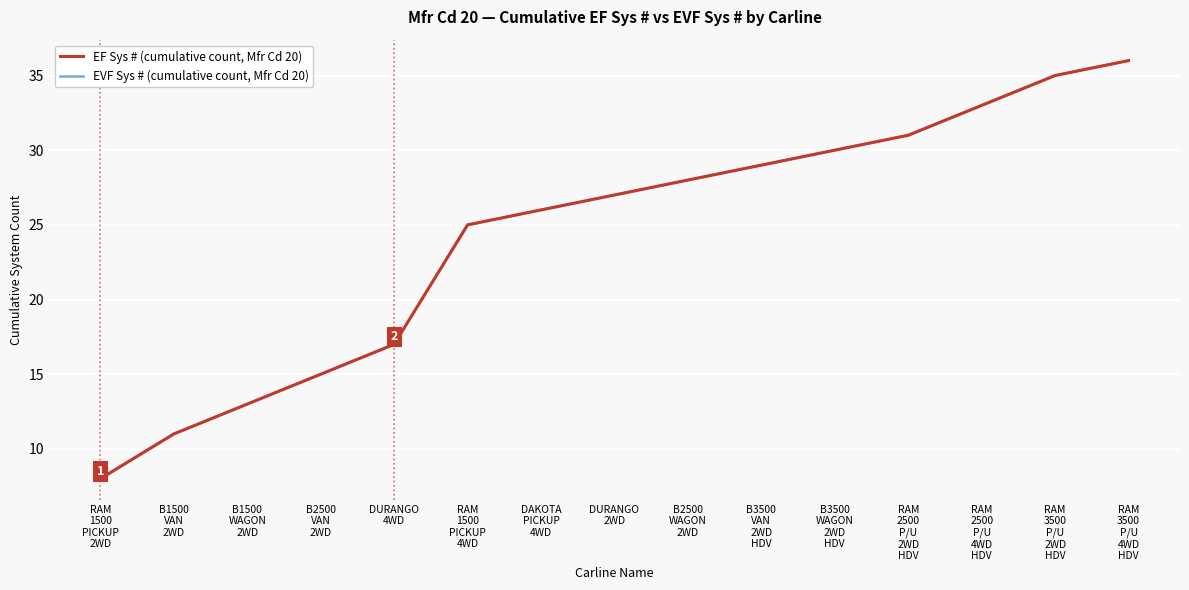

Is this an area chart (filled region under the line)?

No